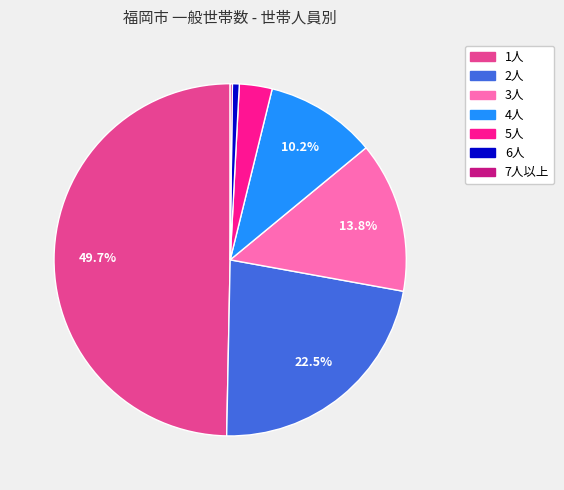

Which category has the biggest portion of the pie?

1人